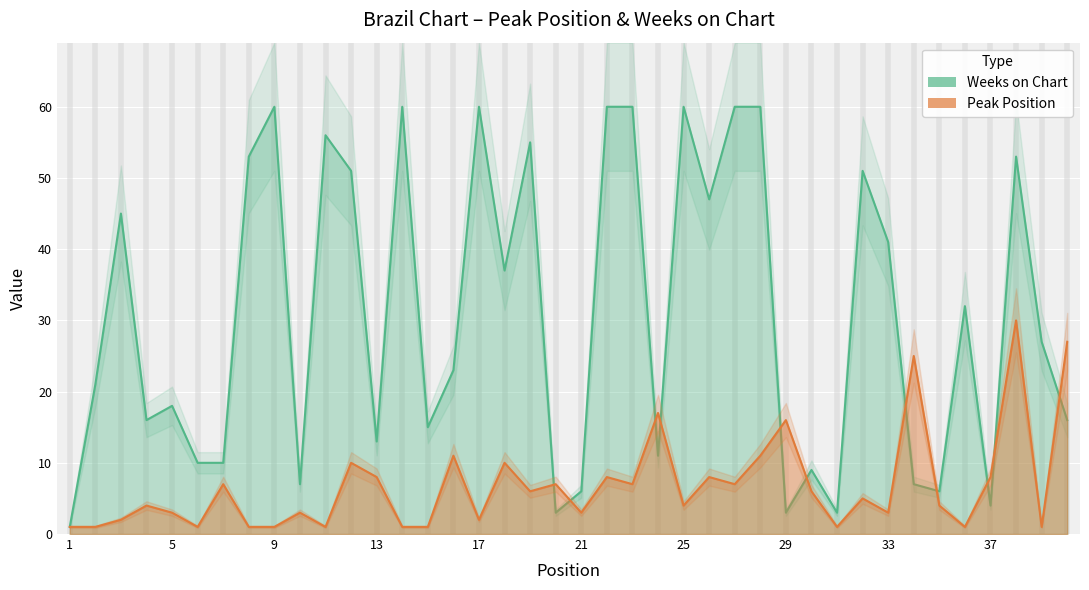

List the series in order of their overall mean, lowest first.

Peak Position, Weeks on Chart